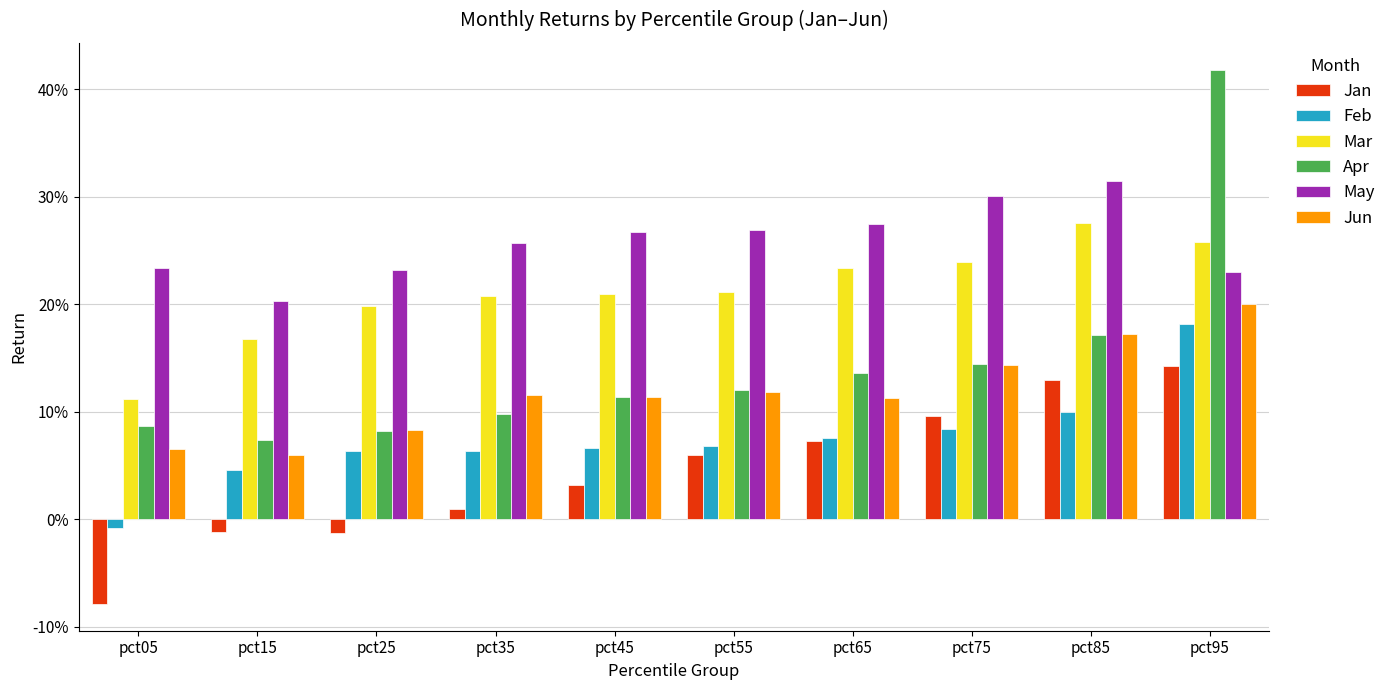

At which category is the sum across all series the highest?

pct95